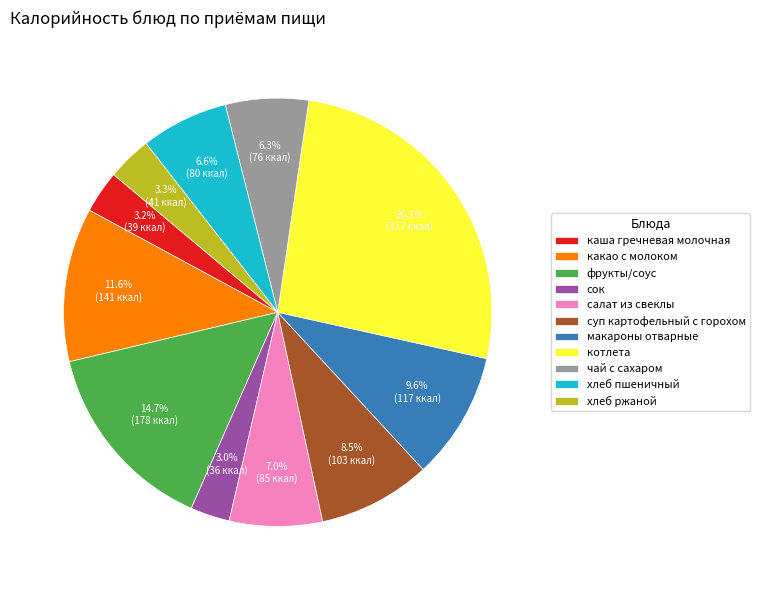

Which slice is the largest?

котлета